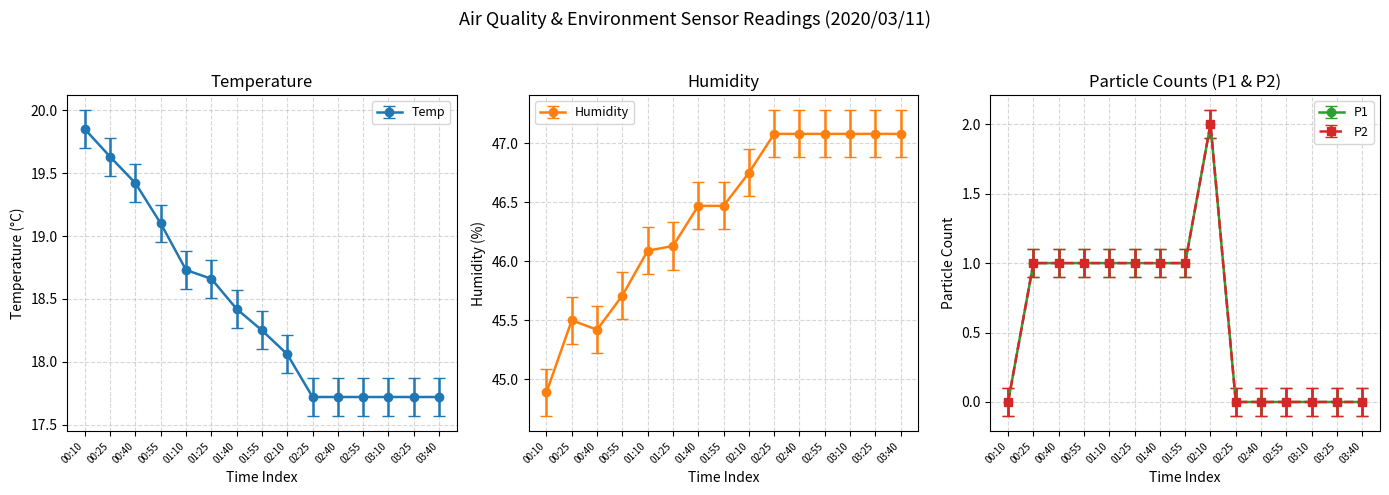

True or false: P1 and Humidity intersect in this chart.

False